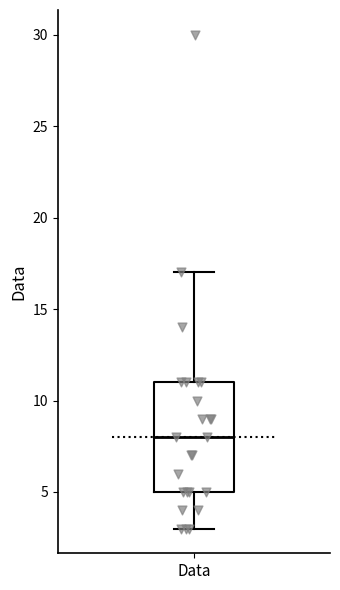

Where is the upper edge of the box for Data on the y-axis? The values are not printed on the chart, so give them approximately, as read against the axis.

11